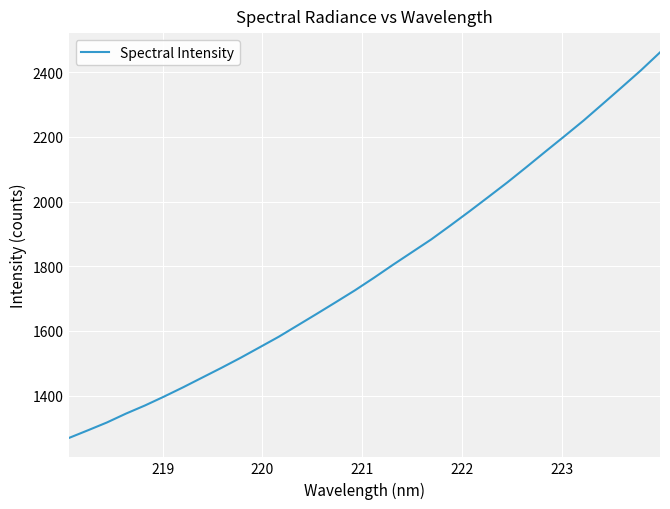

What is the maximum value shown in the chart?

2461.5